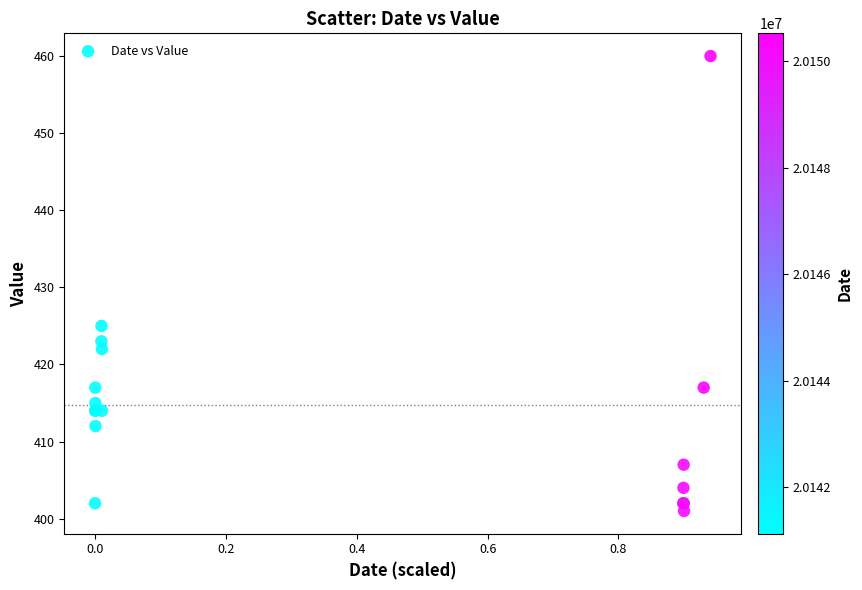

What Y value in the scatter plot is closest to 430?

425